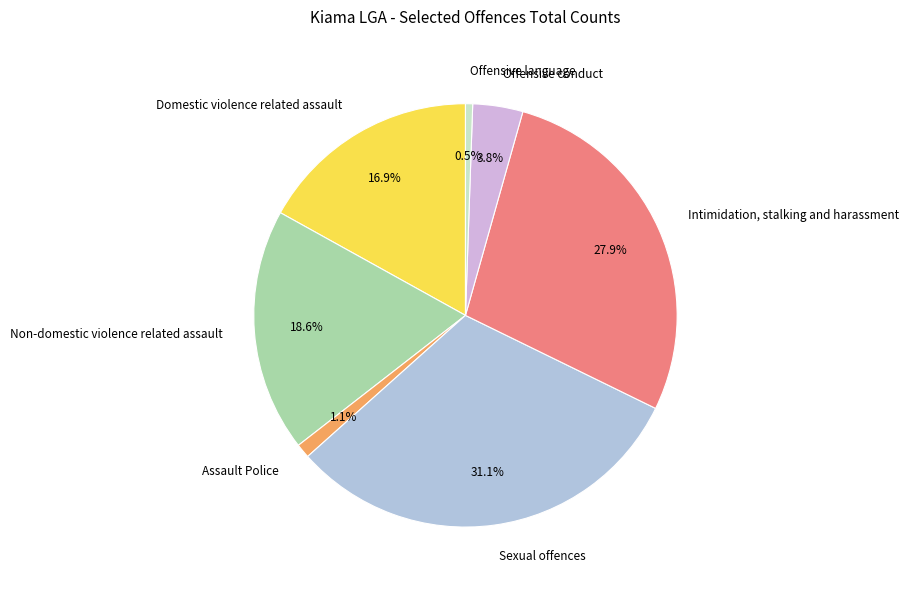

How many segments does this pie chart have?

7